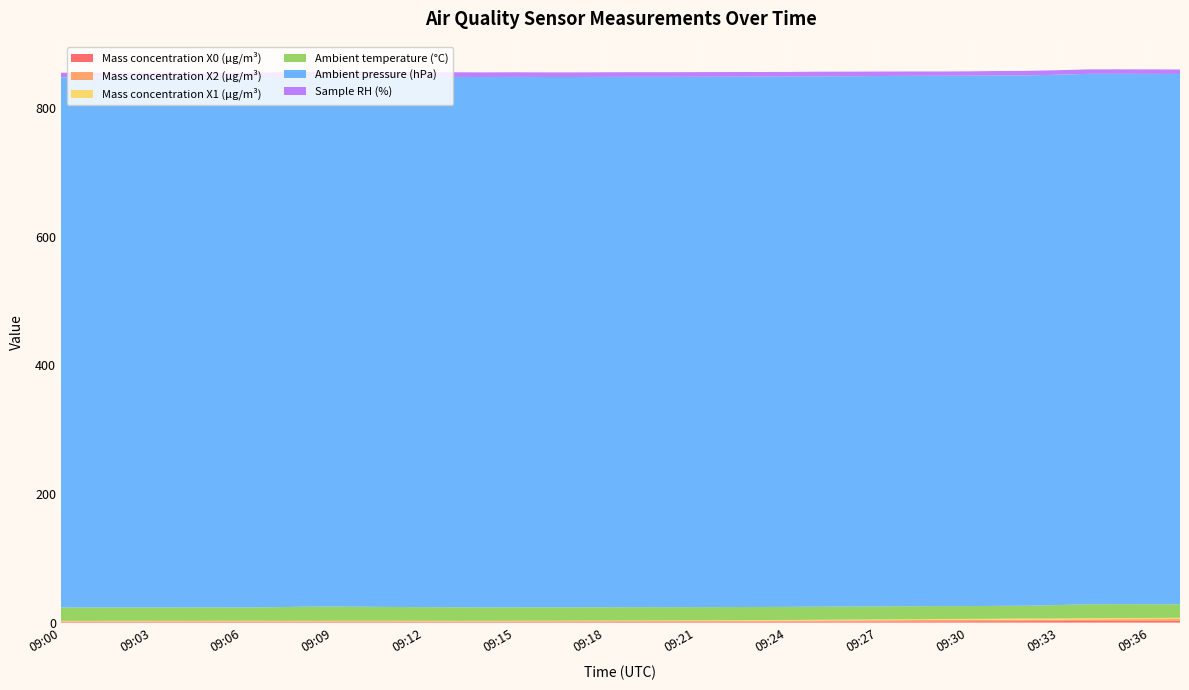

Reading left to right, what are all the values shown in this chart?

Mass concentration X0 (μg/m³): 09:00=1.0	09:01=1.0	09:02=1.0	09:03=1.0	09:04=1.0	09:05=1.0	09:06=1.0	09:07=1.0	09:08=1.0	09:09=1.0	09:10=1.0	09:11=1.0	09:12=1.0	09:13=1.0	09:14=1.0	09:15=1.0	09:16=1.1	09:17=1.1	09:18=1.1	09:19=1.2	09:20=1.2	09:21=1.2	09:22=1.3	09:23=1.4	09:24=1.5	09:25=1.6	09:26=1.7	09:27=1.8	09:28=1.9	09:29=2.0	09:30=2.1	09:31=2.2	09:32=2.3	09:33=2.4	09:34=2.5	09:35=2.6	09:36=2.7	09:37=2.8
Mass concentration X2 (μg/m³): 09:00=1.0	09:01=1.0	09:02=1.0	09:03=1.0	09:04=1.0	09:05=1.0	09:06=1.0	09:07=1.0	09:08=1.0	09:09=1.0	09:10=1.0	09:11=1.0	09:12=1.0	09:13=1.0	09:14=1.0	09:15=1.0	09:16=1.1	09:17=1.1	09:18=1.1	09:19=1.2	09:20=1.2	09:21=1.2	09:22=1.3	09:23=1.4	09:24=1.5	09:25=1.6	09:26=1.7	09:27=1.8	09:28=1.9	09:29=2.0	09:30=2.1	09:31=2.2	09:32=2.3	09:33=2.4	09:34=2.5	09:35=2.6	09:36=2.7	09:37=2.8
Mass concentration X1 (μg/m³): 09:00=0.7	09:01=0.7	09:02=0.7	09:03=0.7	09:04=0.7	09:05=0.7	09:06=0.7	09:07=0.7	09:08=0.7	09:09=0.7	09:10=0.7	09:11=0.8	09:12=0.8	09:13=0.8	09:14=0.8	09:15=0.8	09:16=0.8	09:17=0.8	09:18=0.8	09:19=0.9	09:20=0.9	09:21=0.9	09:22=1.0	09:23=1.0	09:24=1.1	09:25=1.1	09:26=1.2	09:27=1.3	09:28=1.3	09:29=1.4	09:30=1.5	09:31=1.6	09:32=1.6	09:33=1.7	09:34=1.7	09:35=1.8	09:36=1.8	09:37=1.9
Ambient temperature (°C): 09:00=20.8	09:01=20.8	09:02=20.8	09:03=20.8	09:04=20.8	09:05=20.8	09:06=20.7	09:07=21.1	09:08=22.0	09:09=22.2	09:10=21.8	09:11=21.5	09:12=21.2	09:13=21.1	09:14=20.9	09:15=20.9	09:16=20.8	09:17=20.7	09:18=20.7	09:19=20.7	09:20=20.6	09:21=20.6	09:22=20.5	09:23=20.5	09:24=20.4	09:25=20.4	09:26=20.3	09:27=20.3	09:28=20.3	09:29=20.1	09:30=20.0	09:31=20.0	09:32=20.0	09:33=20.9	09:34=21.8	09:35=21.6	09:36=21.3	09:37=21.0
Ambient pressure (hPa): 09:00=824.6	09:01=824.6	09:02=824.6	09:03=824.7	09:04=824.6	09:05=824.7	09:06=824.7	09:07=824.7	09:08=824.8	09:09=824.9	09:10=824.9	09:11=824.9	09:12=824.9	09:13=824.9	09:14=824.9	09:15=825.0	09:16=824.9	09:17=824.9	09:18=824.9	09:19=824.9	09:20=824.9	09:21=824.9	09:22=824.9	09:23=824.9	09:24=824.9	09:25=824.9	09:26=824.9	09:27=824.9	09:28=824.9	09:29=824.9	09:30=824.9	09:31=824.9	09:32=824.9	09:33=824.9	09:34=825.0	09:35=824.9	09:36=824.9	09:37=824.9
Sample RH (%): 09:00=7.2	09:01=7.1	09:02=7.1	09:03=7.1	09:04=7.2	09:05=7.1	09:06=7.2	09:07=7.2	09:08=7.1	09:09=7.2	09:10=7.3	09:11=7.3	09:12=7.2	09:13=7.3	09:14=7.3	09:15=7.3	09:16=7.2	09:17=7.2	09:18=7.3	09:19=7.3	09:20=7.3	09:21=7.3	09:22=7.3	09:23=7.2	09:24=7.2	09:25=7.2	09:26=7.1	09:27=7.0	09:28=6.8	09:29=6.7	09:30=6.8	09:31=7.0	09:32=7.1	09:33=7.0	09:34=7.0	09:35=7.0	09:36=7.0	09:37=7.0